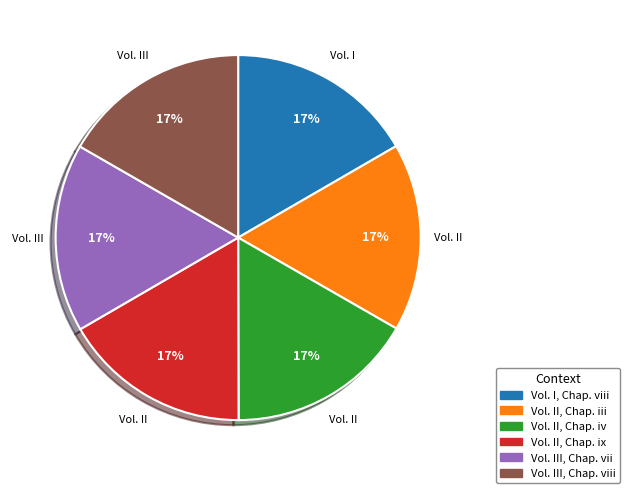

Count the number of slices in the pie.

6